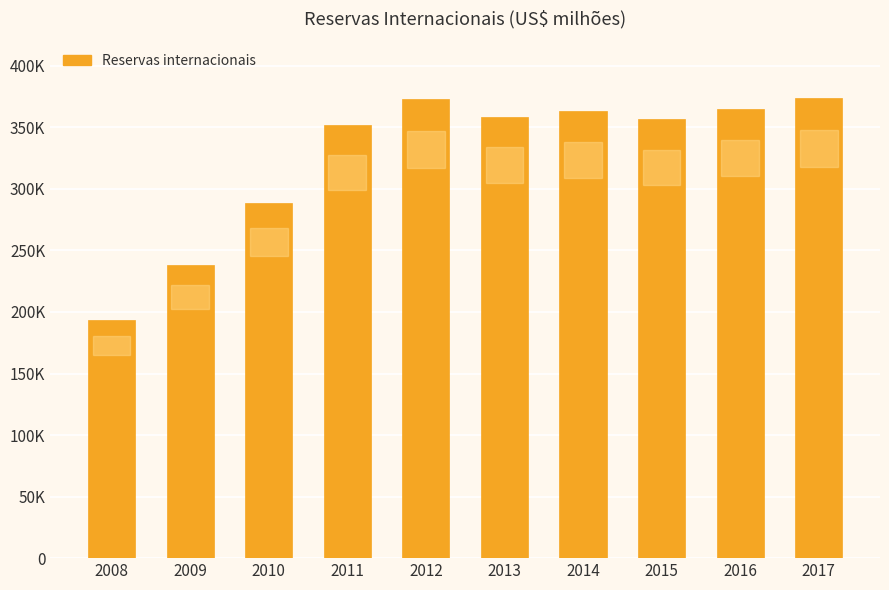

Does the chart contain any negative values?

No